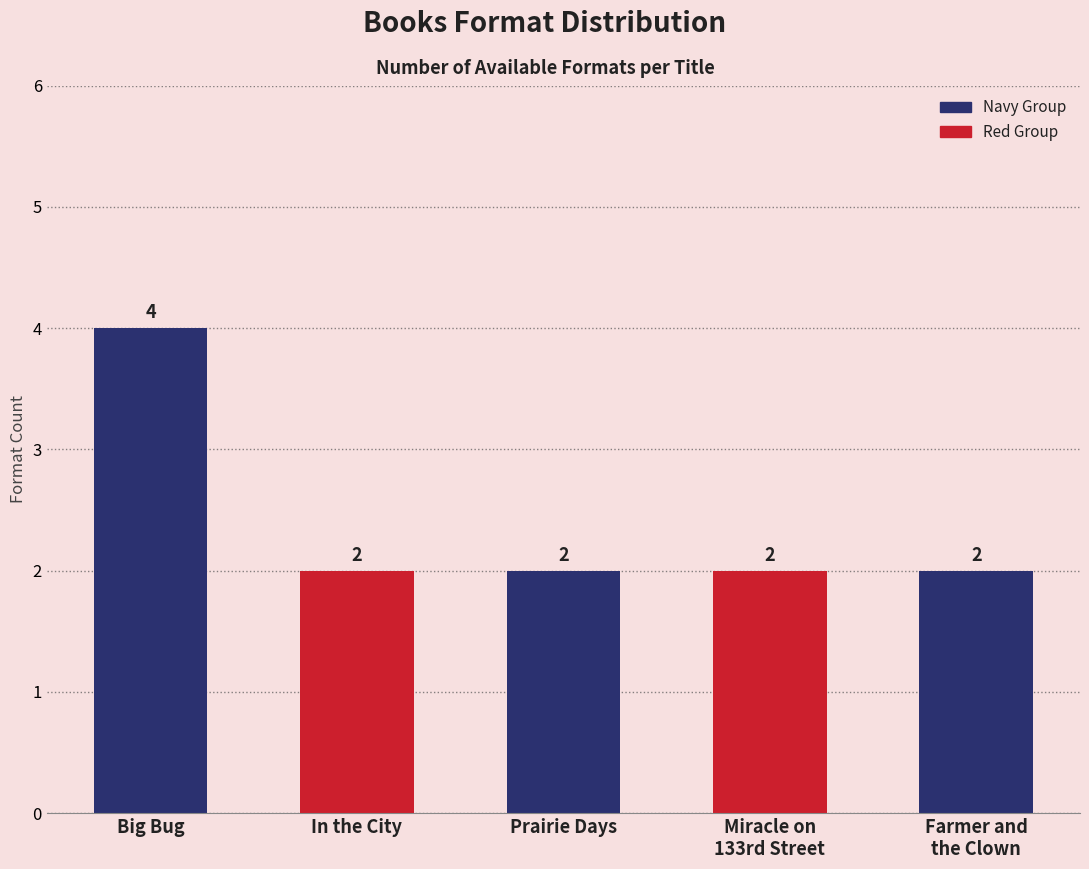

What is the label of the 3rd bar from the left?

Prairie Days